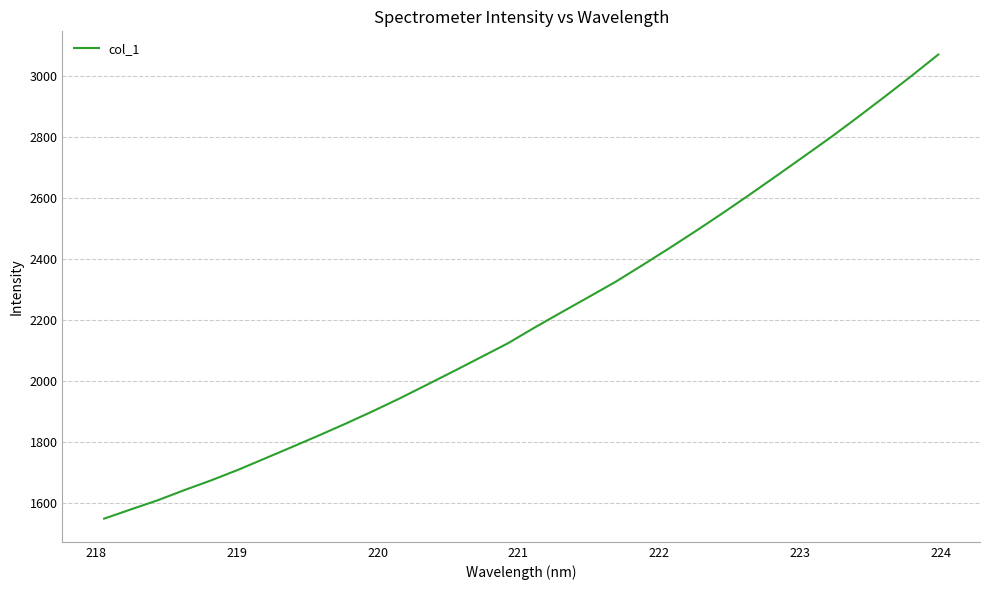

What is the maximum value shown in the chart?

3068.7